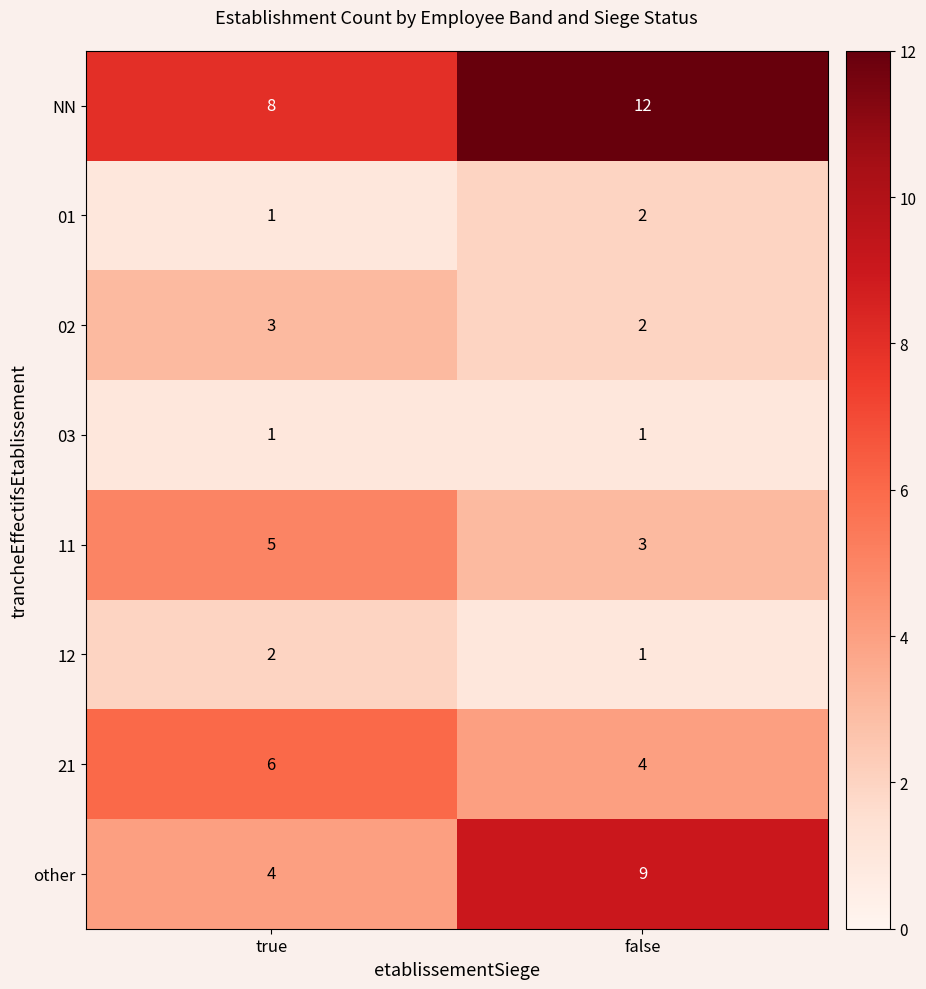

How many categories are shown in the chart?

2